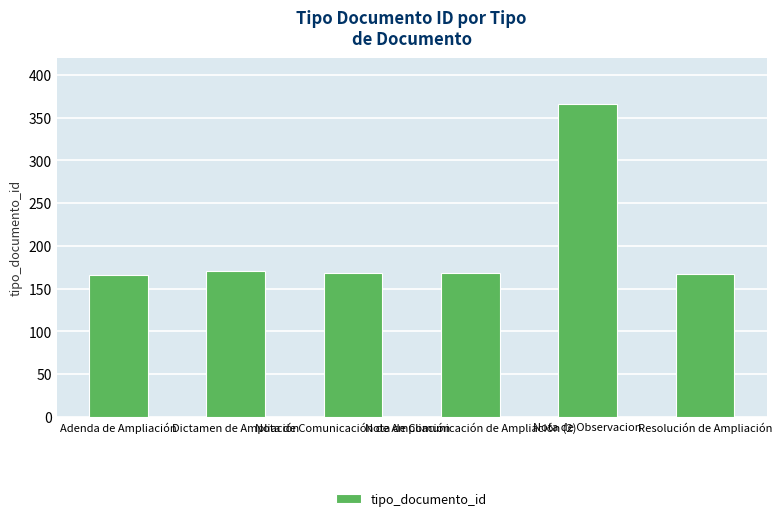

The chart shows a value of 47 at Adenda de Ampliación. True or false?

False